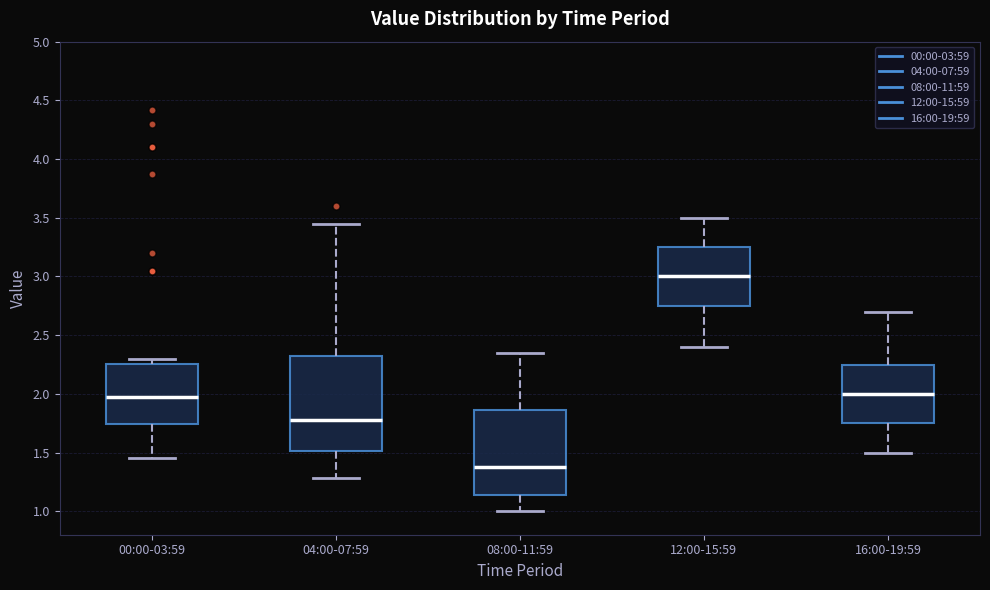

Where is the lower edge of the box for 12:00-15:59 on the y-axis? The values are not printed on the chart, so give them approximately, as read against the axis.

2.75